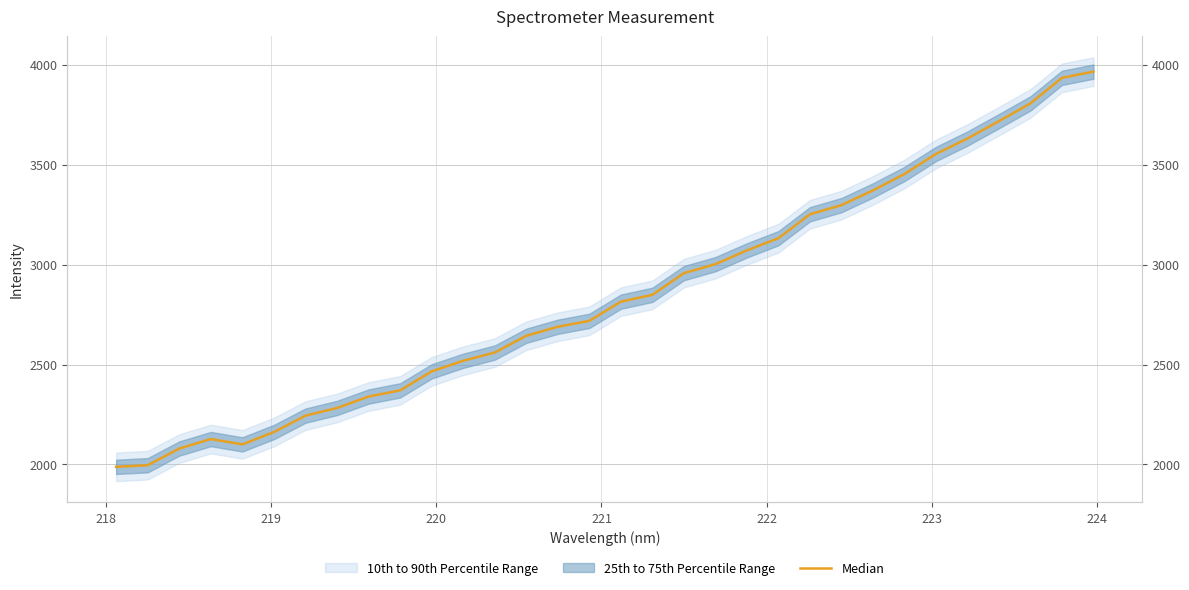

What is the average value?

2846.7